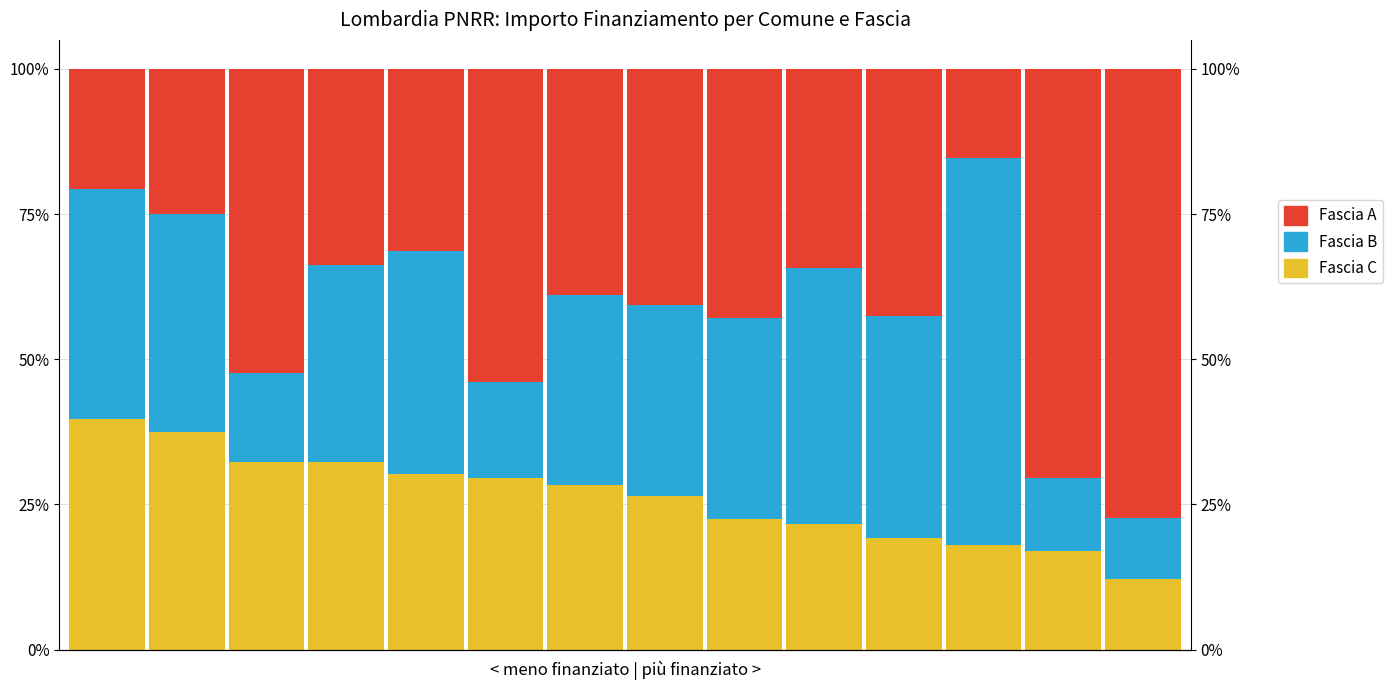

What is the value of the Fascia C bar at the 1st from the left?

39.7